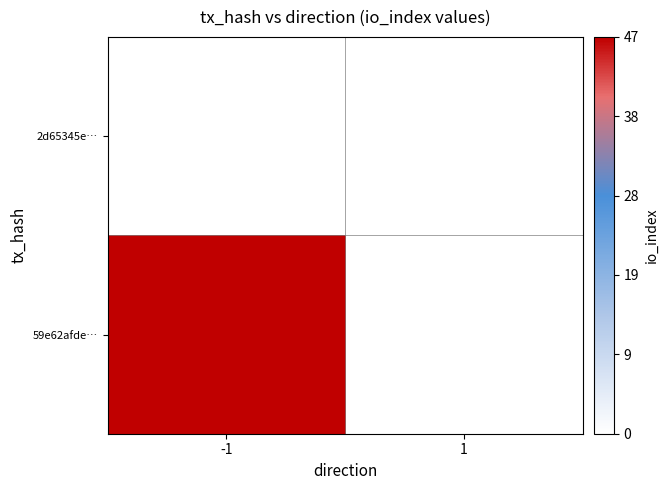

Rank the series at -1 from highest to lowest value.

59e62afde…, 2d65345e…